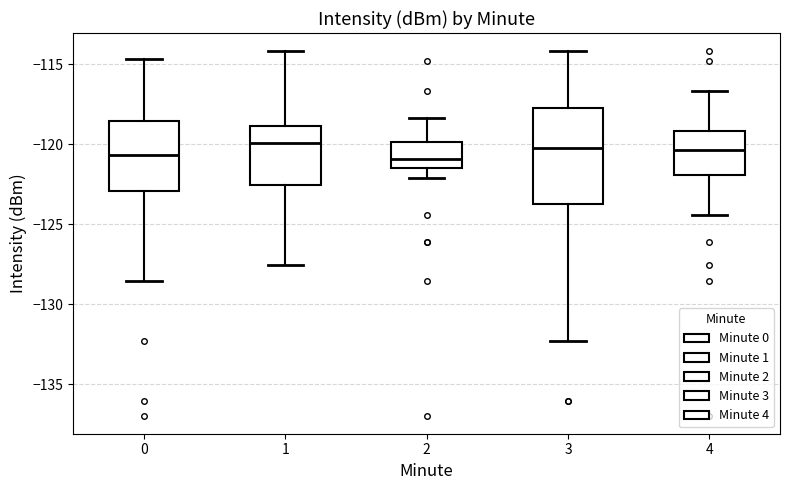

Reading left to right, transcribe this box plot: for each box, give where its median line is, the range the box spans, and where its two whiskers end, as read against the y-axis. The values are not printed on the chart, so give them approximately, as read against the axis.

0: median -120.5, box -123.0 to -118.5, whiskers -128.5 to -114.5
1: median -120.0, box -122.5 to -119.0, whiskers -127.5 to -114.0
2: median -121.0, box -121.5 to -120.0, whiskers -122.0 to -118.5
3: median -120.0, box -124.0 to -117.5, whiskers -132.5 to -114.0
4: median -120.5, box -122.0 to -119.0, whiskers -124.5 to -116.5